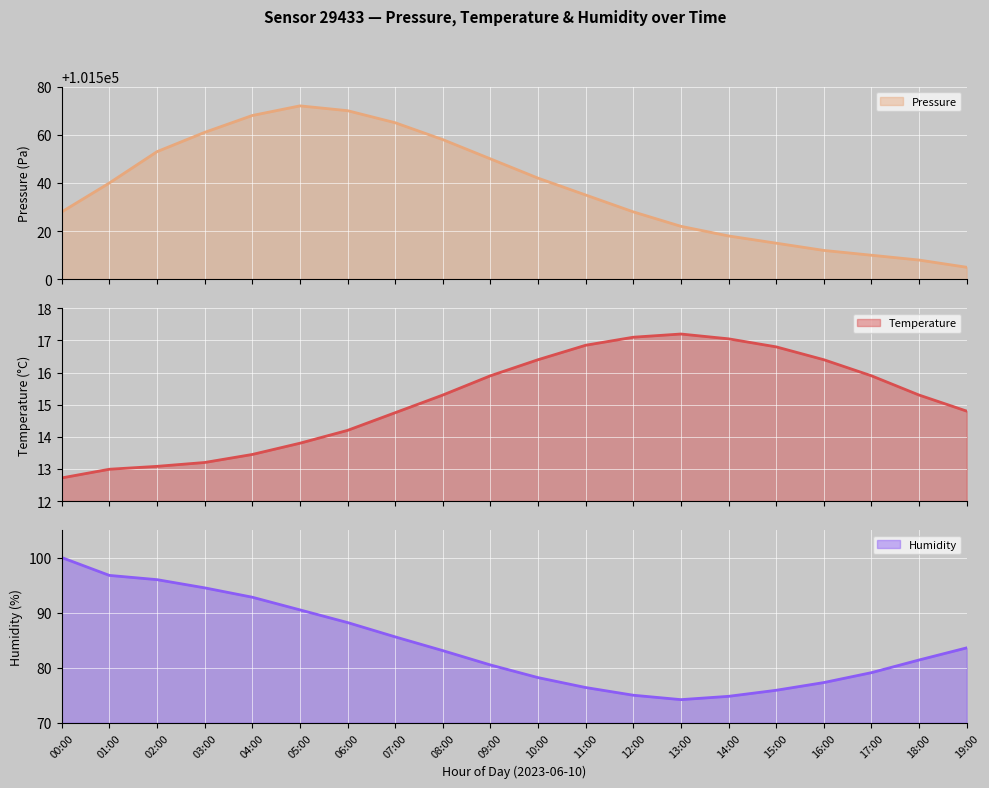

What is the difference between the maximum and minimum values in the humidity series?

25.8